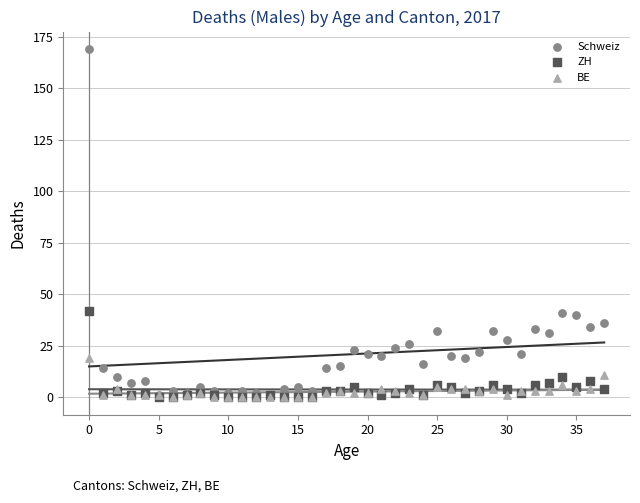

Which series contains the highest Y value?

Schweiz